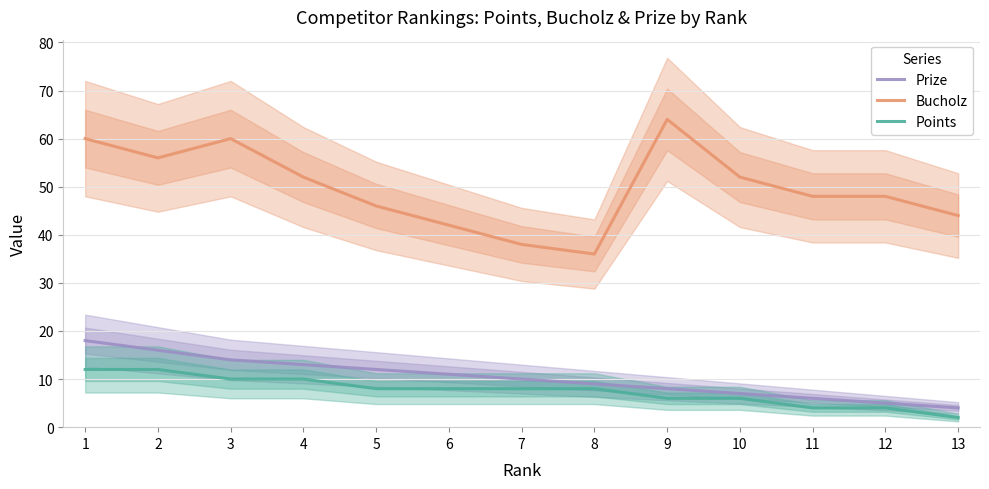

What are all the series names shown in the legend?

Prize, Bucholz, Points